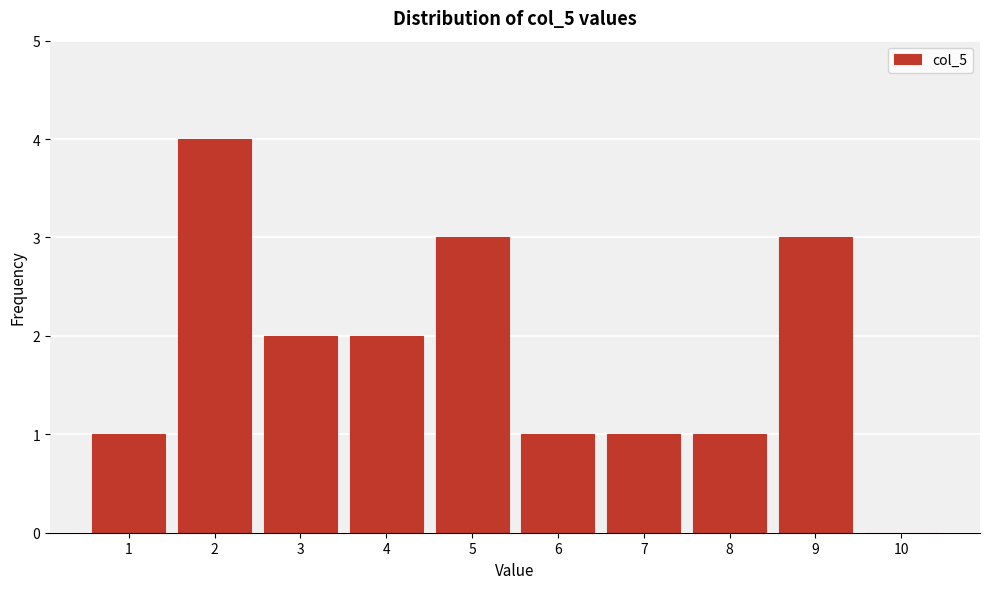

Reading right to left, list all the values displayed in this chart.

10=0	9=3	8=1	7=1	6=1	5=3	4=2	3=2	2=4	1=1